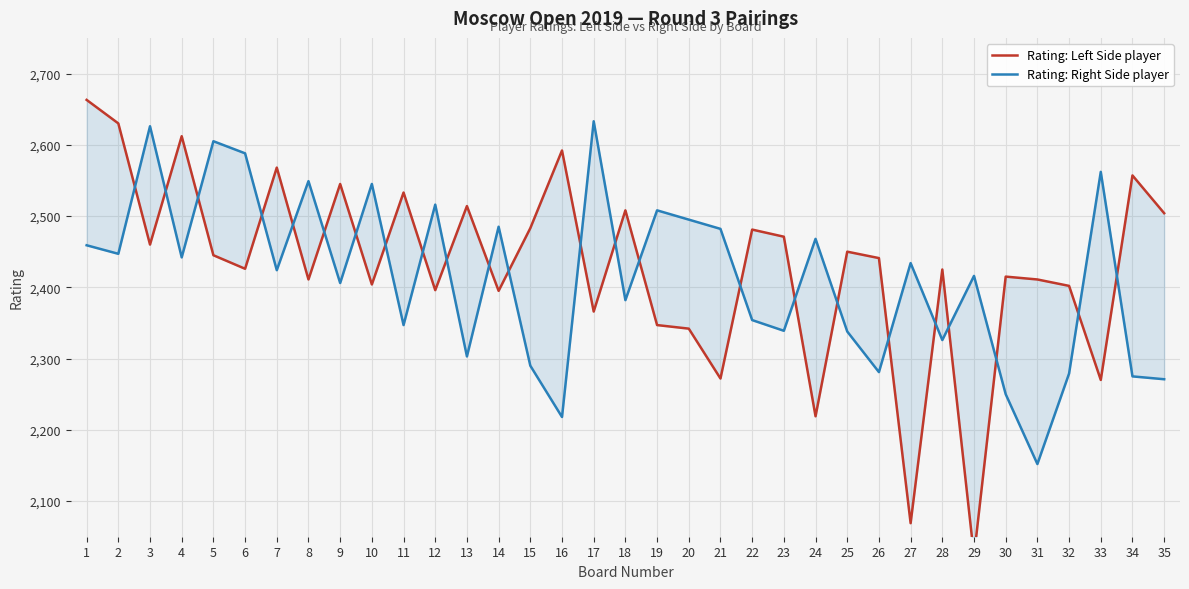

How many distinct data groups are displayed?

2